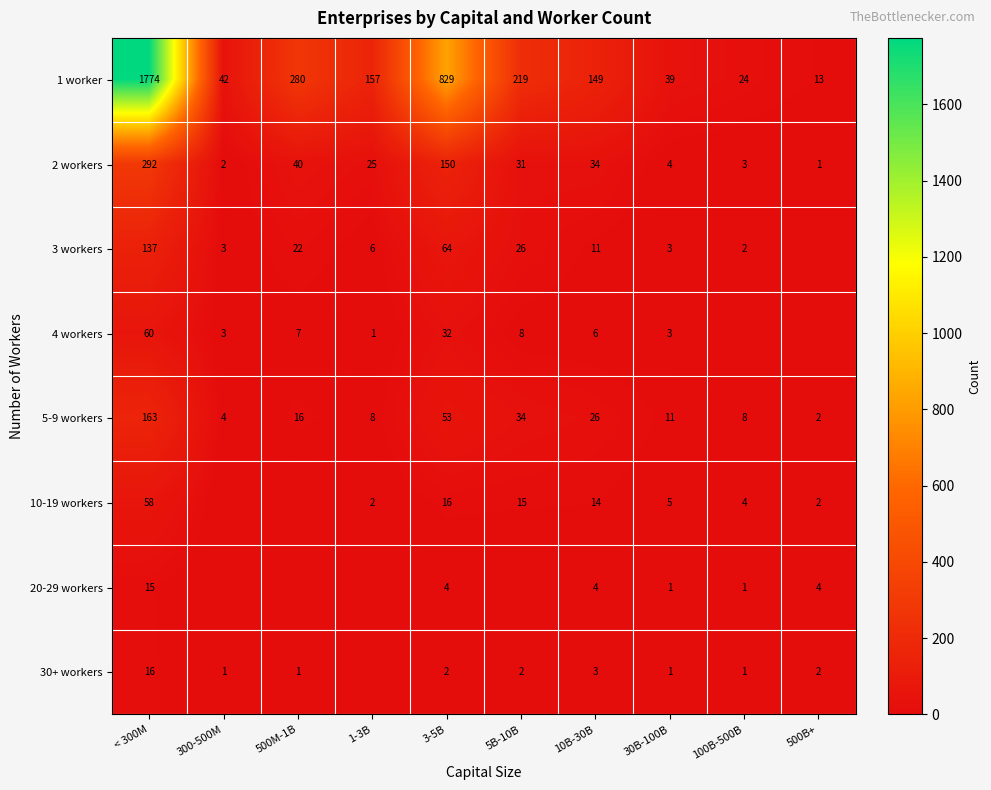

What is the average value of the 1 worker series?

353